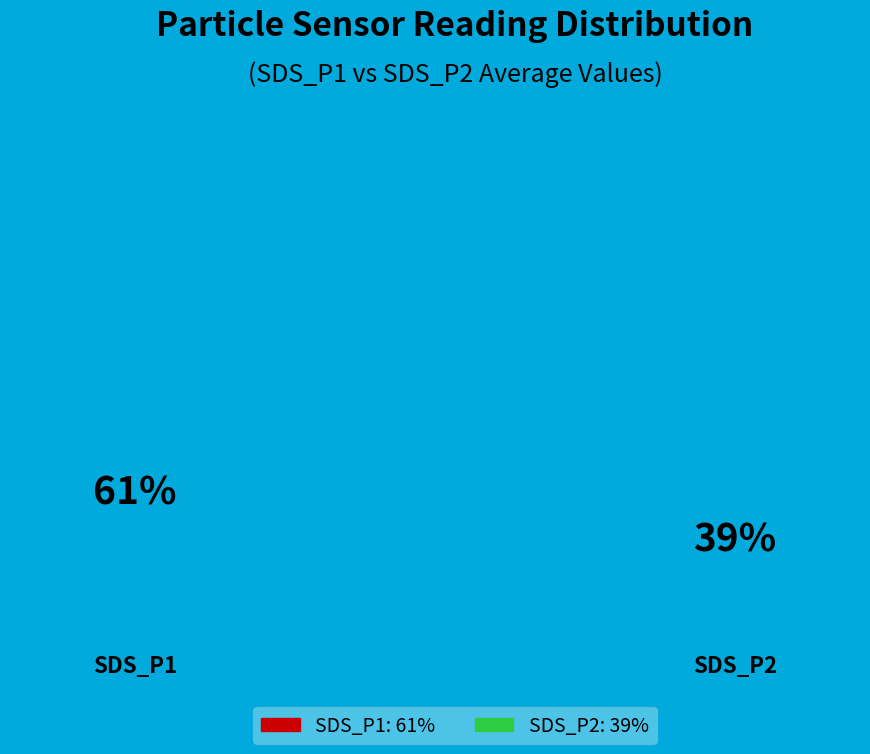

Combined, do SDS_P2: 39% and SDS_P1: 61% account for over 50%?

Yes